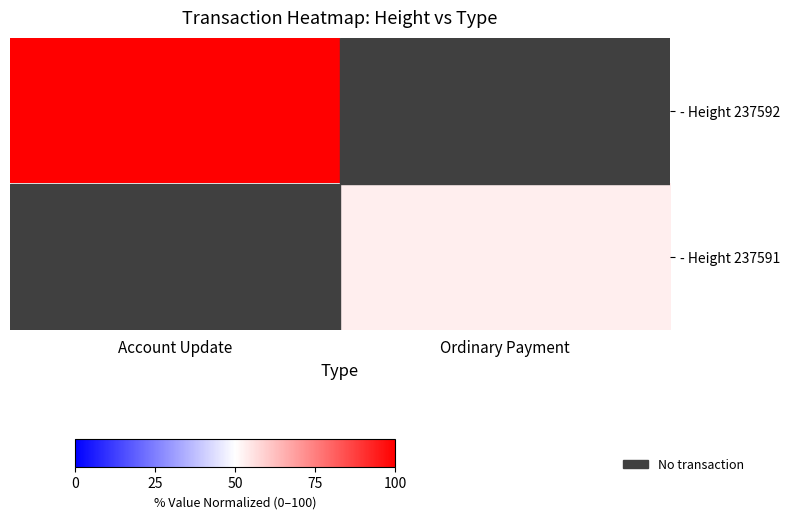

At which category is the sum across all series the highest?

Account Update